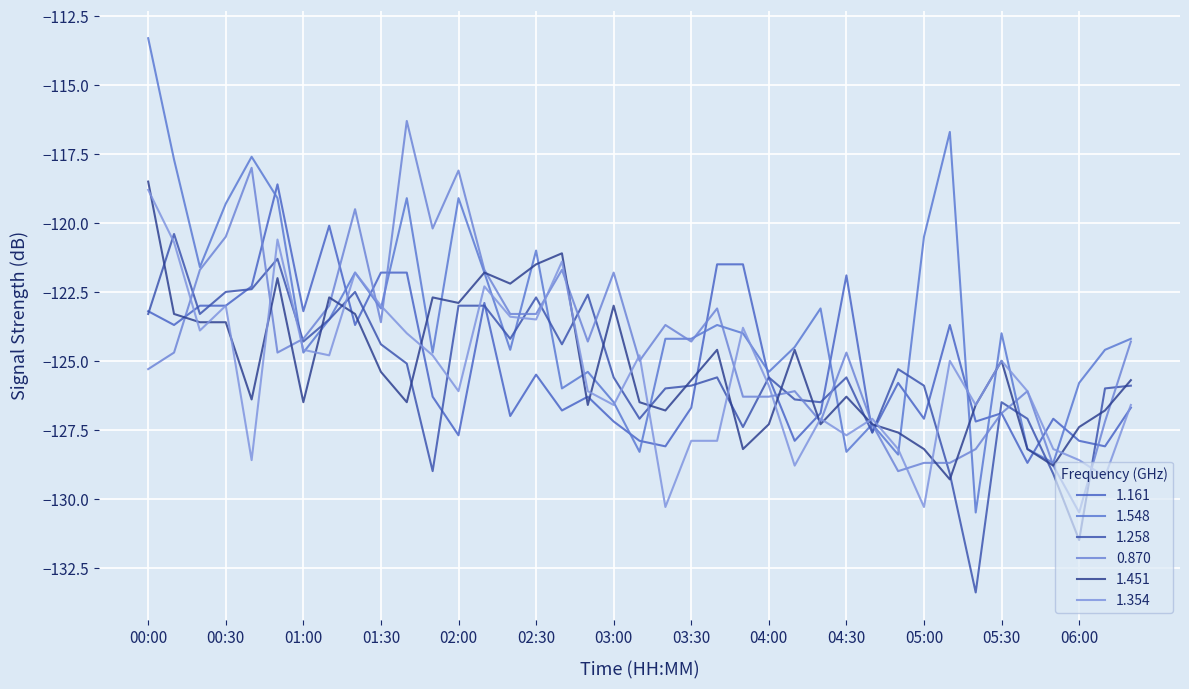

Reading left to right, what are all the values shown in this chart?

1.161: 00:00=-123.2	00:10=-123.7	00:20=-123.0	00:30=-123.0	00:40=-122.3	00:50=-118.6	01:00=-123.2	01:10=-120.1	01:20=-123.7	01:30=-121.8	01:40=-121.8	01:50=-126.3	02:00=-127.7	02:10=-122.9	02:20=-127.0	02:30=-125.5	02:40=-126.8	02:50=-126.3	03:00=-127.2	03:10=-127.9	03:20=-128.1	03:30=-126.7	03:40=-121.5	03:50=-121.5	04:00=-125.6	04:10=-127.9	04:20=-126.9	04:30=-121.9	04:40=-127.6	04:50=-125.8	05:00=-127.1	05:10=-123.7	05:20=-127.2	05:30=-126.9	05:40=-128.7	05:50=-127.1	06:00=-127.9	06:10=-128.1	06:20=-126.7
1.548: 00:00=-113.3	00:10=-117.7	00:20=-121.6	00:30=-119.3	00:40=-117.6	00:50=-119.1	01:00=-124.7	01:10=-123.5	01:20=-121.8	01:30=-123.1	01:40=-119.1	01:50=-124.7	02:00=-119.1	02:10=-121.8	02:20=-124.6	02:30=-121.0	02:40=-126.0	02:50=-125.4	03:00=-126.5	03:10=-128.3	03:20=-124.2	03:30=-124.2	03:40=-123.7	03:50=-124.0	04:00=-125.4	04:10=-124.5	04:20=-123.1	04:30=-128.3	04:40=-127.3	04:50=-128.4	05:00=-120.5	05:10=-116.7	05:20=-130.5	05:30=-124.0	05:40=-128.2	05:50=-128.7	06:00=-125.8	06:10=-124.6	06:20=-124.2
1.258: 00:00=-123.3	00:10=-120.4	00:20=-123.3	00:30=-122.5	00:40=-122.4	00:50=-121.3	01:00=-124.3	01:10=-123.5	01:20=-122.5	01:30=-124.4	01:40=-125.1	01:50=-129.0	02:00=-123.0	02:10=-123.0	02:20=-124.2	02:30=-122.7	02:40=-124.4	02:50=-122.6	03:00=-125.6	03:10=-127.1	03:20=-126.0	03:30=-125.9	03:40=-125.6	03:50=-127.4	04:00=-125.6	04:10=-126.4	04:20=-126.5	04:30=-125.6	04:40=-127.6	04:50=-125.3	05:00=-125.9	05:10=-129.1	05:20=-133.4	05:30=-126.5	05:40=-127.1	05:50=-129.1	06:00=-131.5	06:10=-126.0	06:20=-125.9
0.870: 00:00=-125.3	00:10=-124.7	00:20=-121.7	00:30=-120.5	00:40=-118.0	00:50=-124.7	01:00=-124.2	01:10=-123.0	01:20=-119.5	01:30=-123.6	01:40=-116.3	01:50=-120.2	02:00=-118.1	02:10=-121.7	02:20=-123.3	02:30=-123.3	02:40=-121.7	02:50=-124.3	03:00=-121.8	03:10=-125.0	03:20=-123.7	03:30=-124.3	03:40=-123.1	03:50=-126.3	04:00=-126.3	04:10=-126.1	04:20=-127.2	04:30=-124.7	04:40=-127.3	04:50=-129.0	05:00=-128.7	05:10=-128.7	05:20=-128.2	05:30=-126.9	05:40=-126.1	05:50=-128.8	06:00=-130.5	06:10=-127.2	06:20=-124.3
1.451: 00:00=-118.5	00:10=-123.3	00:20=-123.6	00:30=-123.6	00:40=-126.4	00:50=-122.0	01:00=-126.5	01:10=-122.7	01:20=-123.3	01:30=-125.4	01:40=-126.5	01:50=-122.7	02:00=-122.9	02:10=-121.8	02:20=-122.2	02:30=-121.5	02:40=-121.1	02:50=-126.6	03:00=-123.0	03:10=-126.5	03:20=-126.8	03:30=-125.7	03:40=-124.6	03:50=-128.2	04:00=-127.3	04:10=-124.6	04:20=-127.3	04:30=-126.3	04:40=-127.3	04:50=-127.6	05:00=-128.2	05:10=-129.3	05:20=-126.6	05:30=-125.0	05:40=-128.2	05:50=-128.8	06:00=-127.4	06:10=-126.8	06:20=-125.7
1.354: 00:00=-118.8	00:10=-120.7	00:20=-123.9	00:30=-123.0	00:40=-128.6	00:50=-120.6	01:00=-124.6	01:10=-124.8	01:20=-121.8	01:30=-123.0	01:40=-124.0	01:50=-124.8	02:00=-126.1	02:10=-122.3	02:20=-123.4	02:30=-123.5	02:40=-121.4	02:50=-126.1	03:00=-126.6	03:10=-124.8	03:20=-130.3	03:30=-127.9	03:40=-127.9	03:50=-123.8	04:00=-125.9	04:10=-128.8	04:20=-127.1	04:30=-127.7	04:40=-127.1	04:50=-128.2	05:00=-130.3	05:10=-125.0	05:20=-126.6	05:30=-125.0	05:40=-126.1	05:50=-128.2	06:00=-128.6	06:10=-129.2	06:20=-126.6